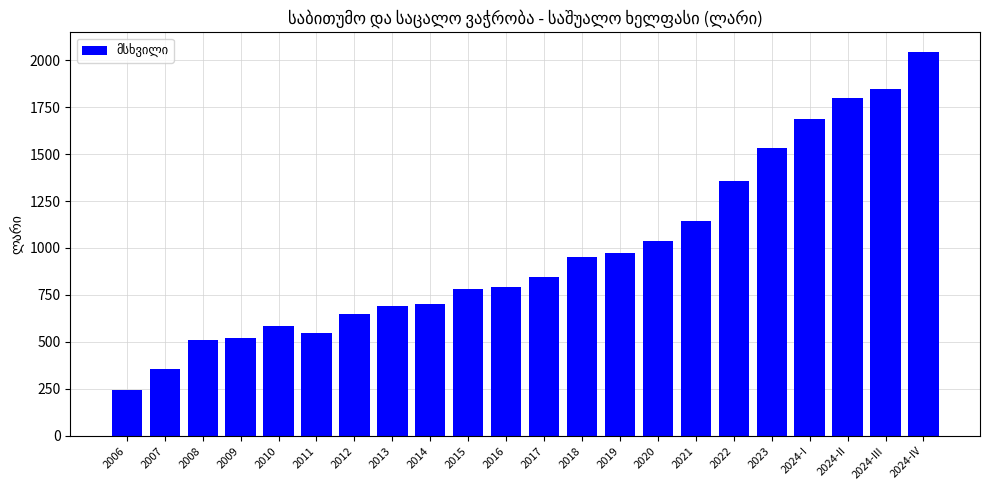

Read the value at 2021.

1145.8